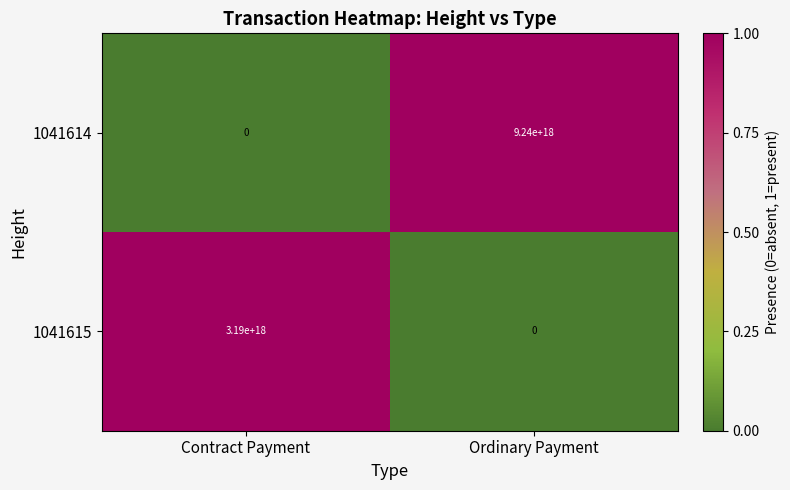

List the series in order of their overall mean, highest first.

1041614, 1041615